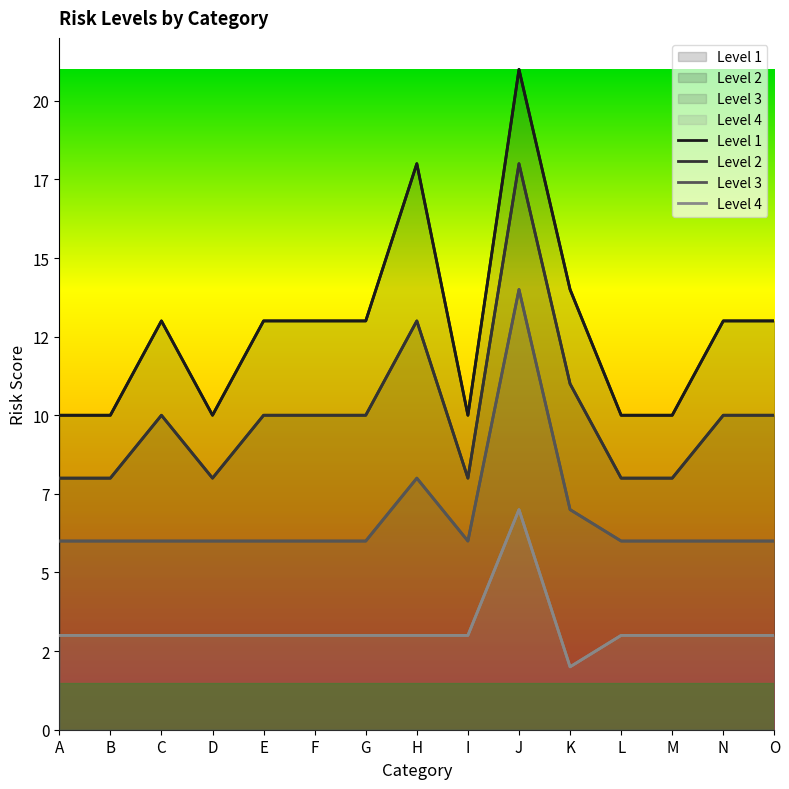

Which series changed the most between A and G?

Level 1